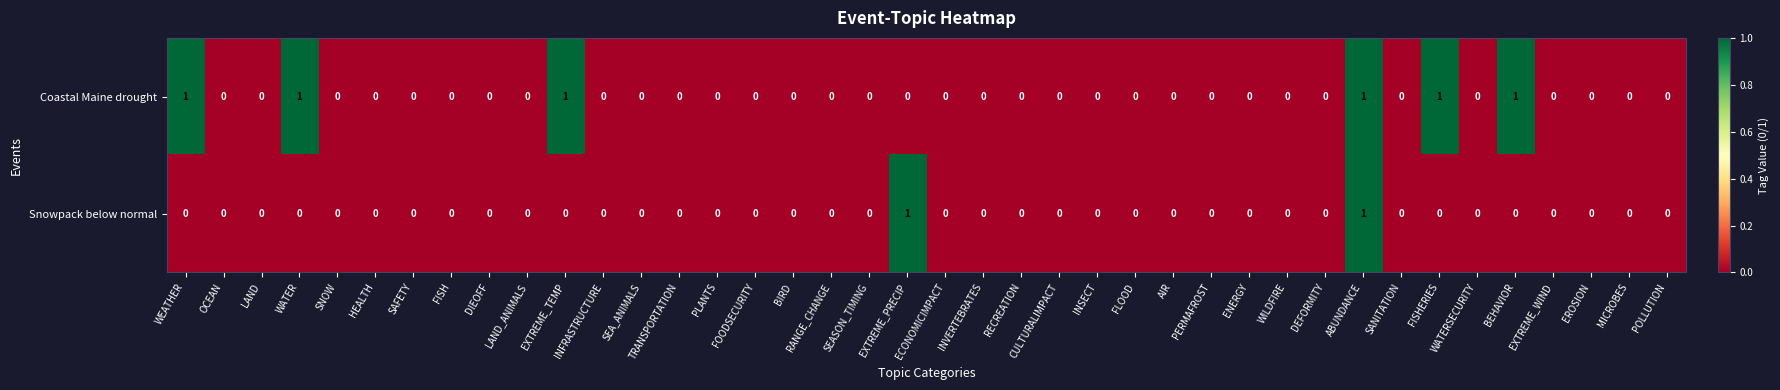

Count the number of data series in this chart.

2